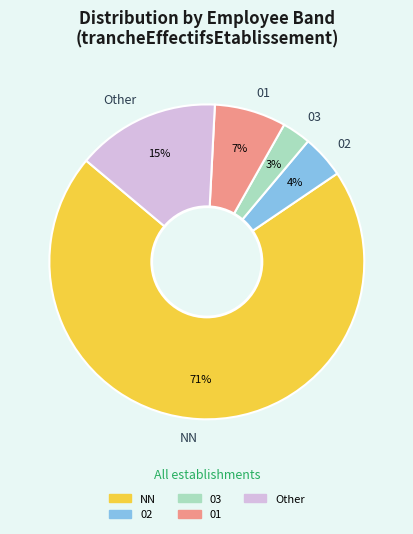

To the nearest percent, what portion does 03 represent?

3%